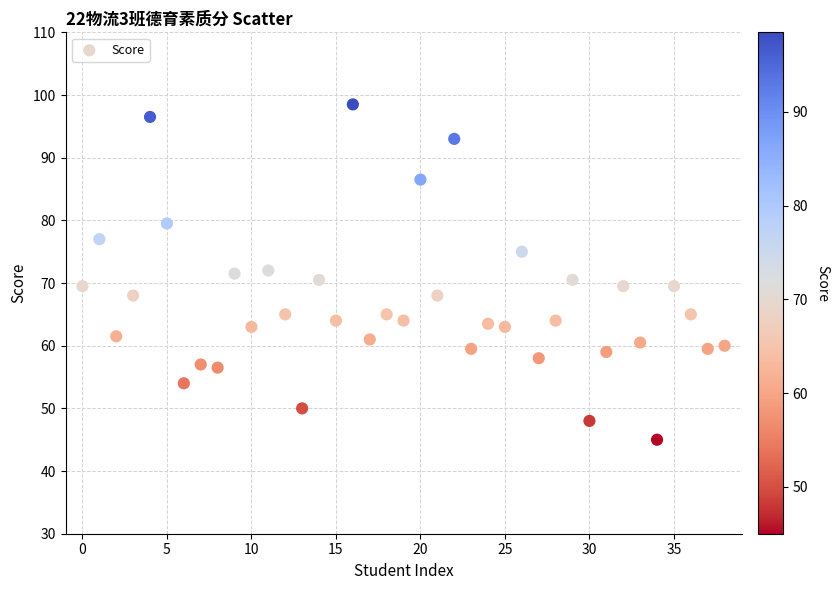

What is the range of Y values (max minus min)?

53.5